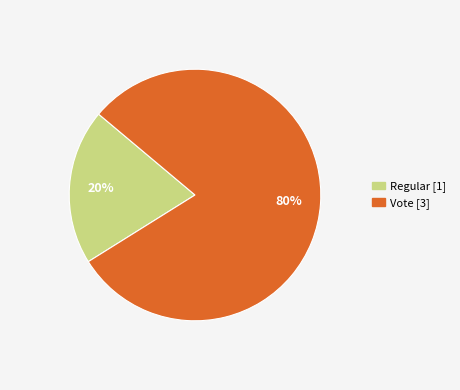

Which category has the biggest portion of the pie?

Vote